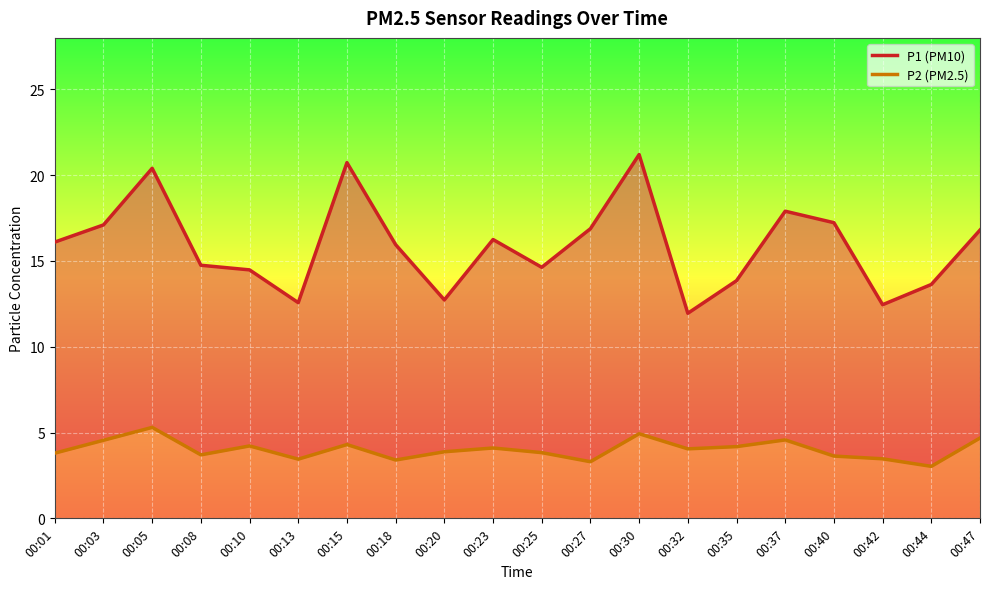

The P2 line series shows 3.9 at 00:20. True or false?

True